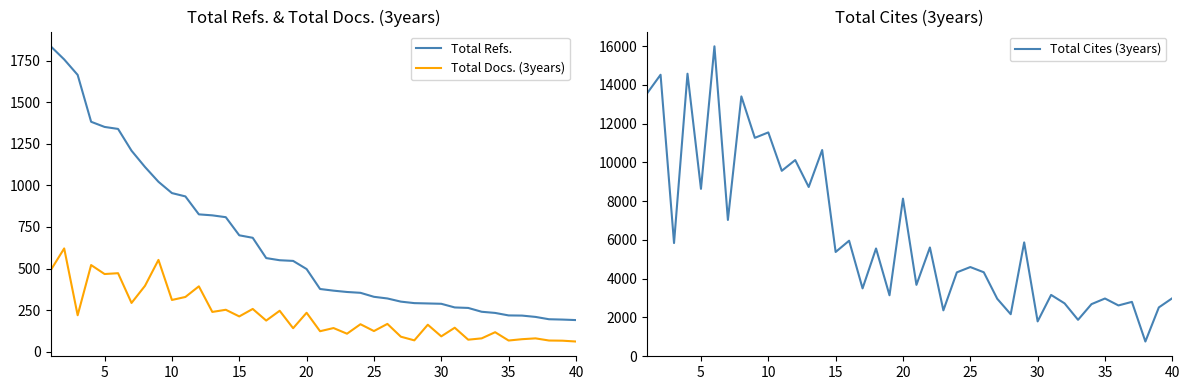

Is it true that Total Cites (3years) equals 21459 at 25?

False